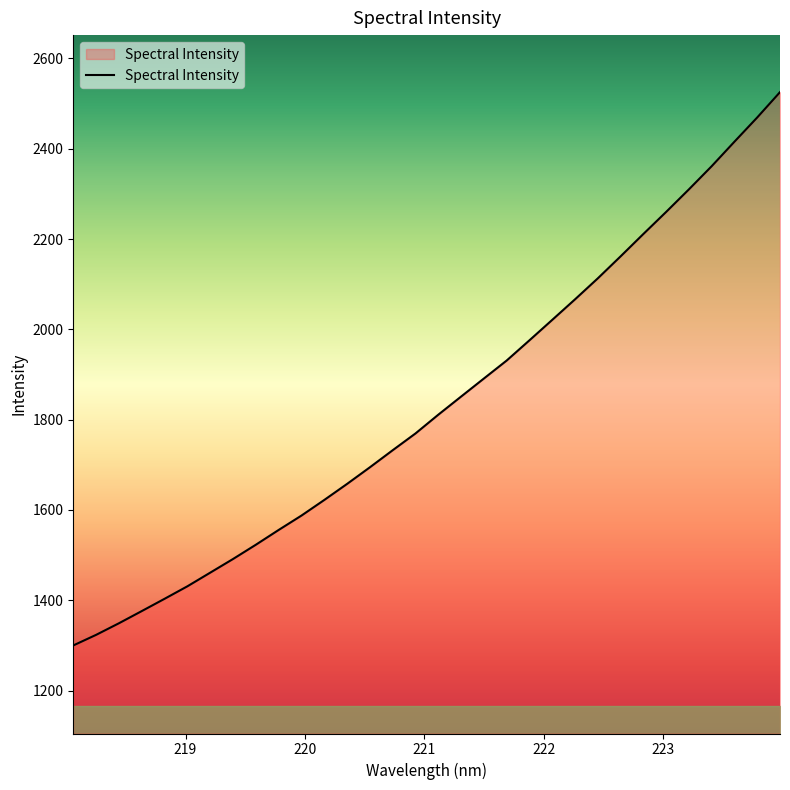

What is the greatest value displayed?

2525.3